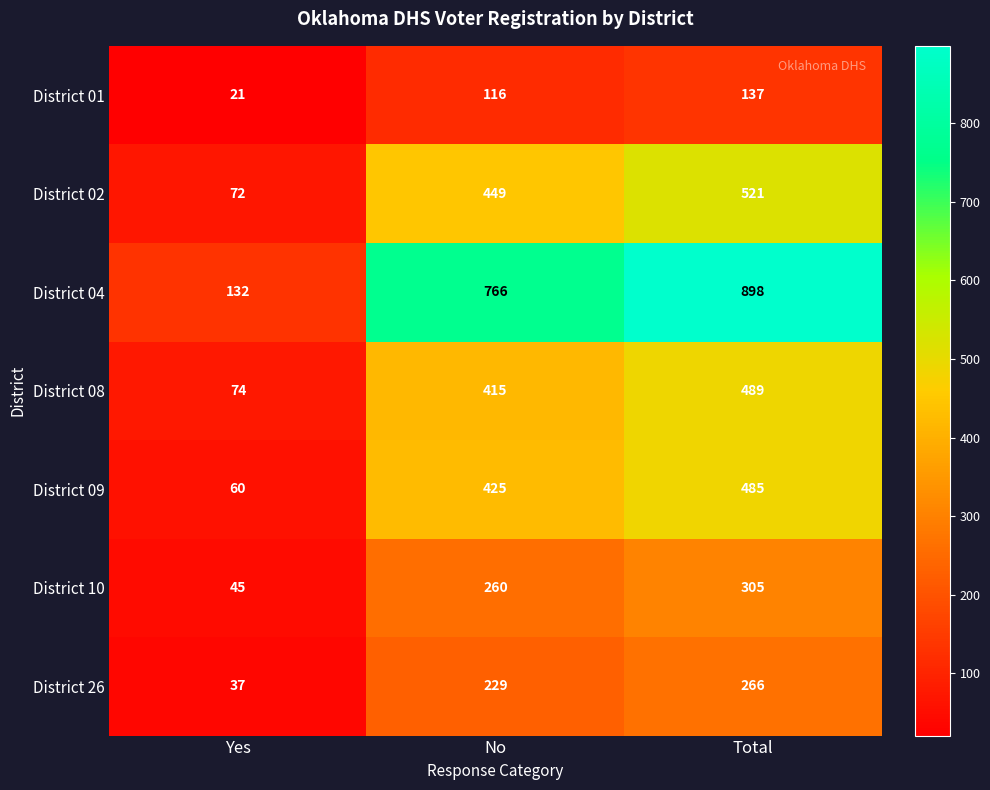

The District 04 series shows 406 at No. True or false?

False